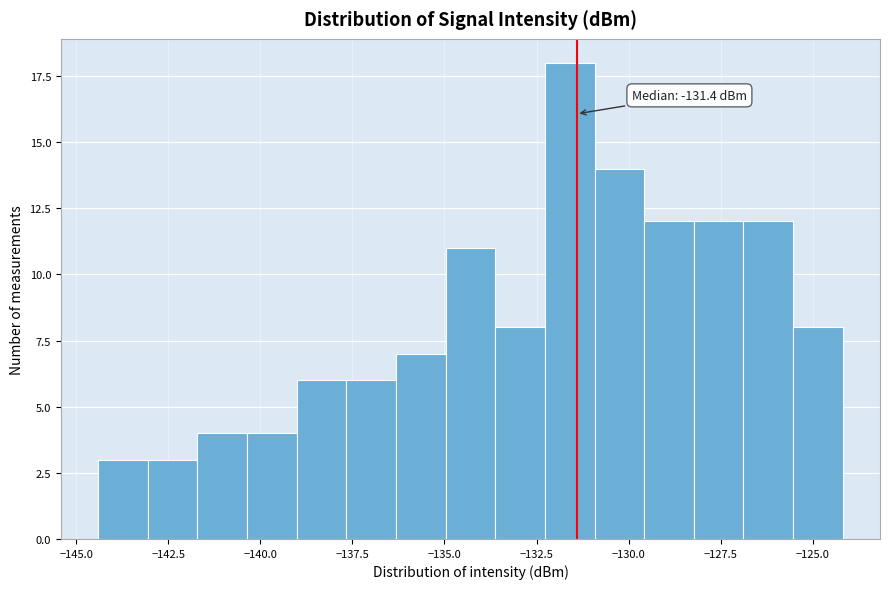

Read against the x-axis, roughly where is the centre of the tallest bar?

-131.5